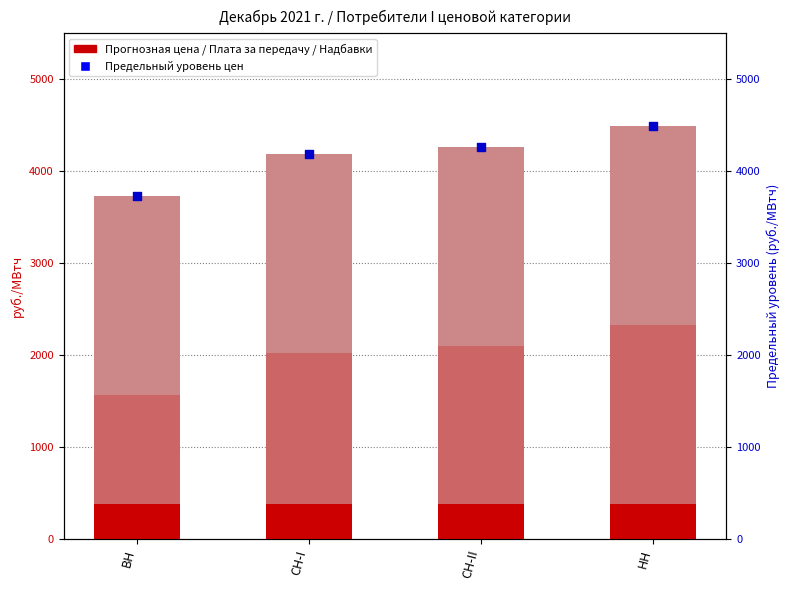

Which series reaches the maximum Y coordinate?

Предельный уровень